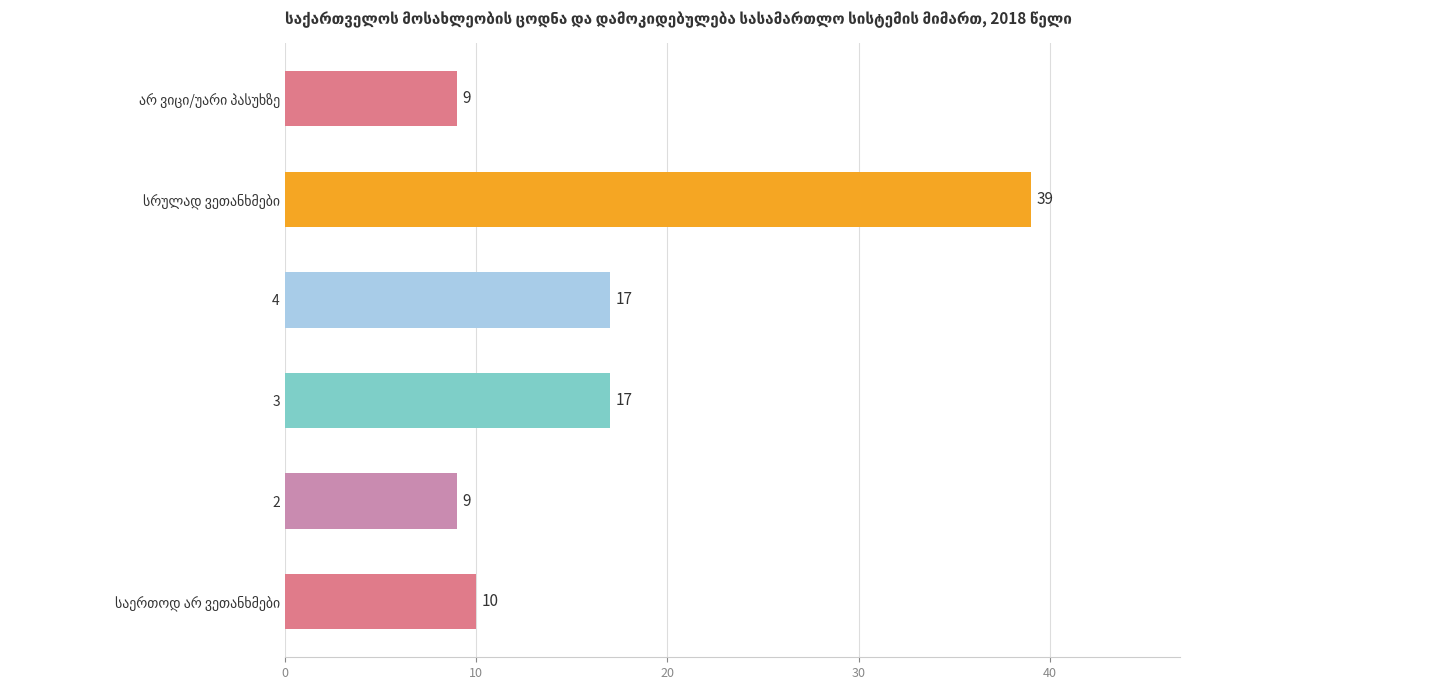

What is the ratio of the value at 4 to the value at 3?

1.0